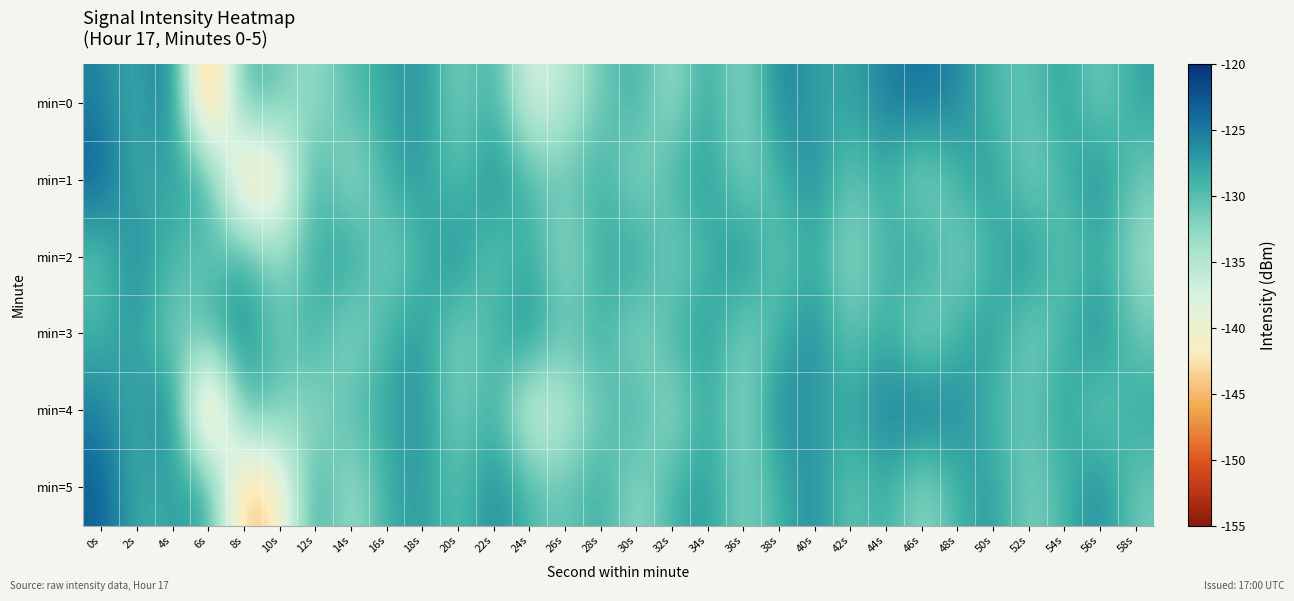

At which category is the sum across all series the highest?

0s